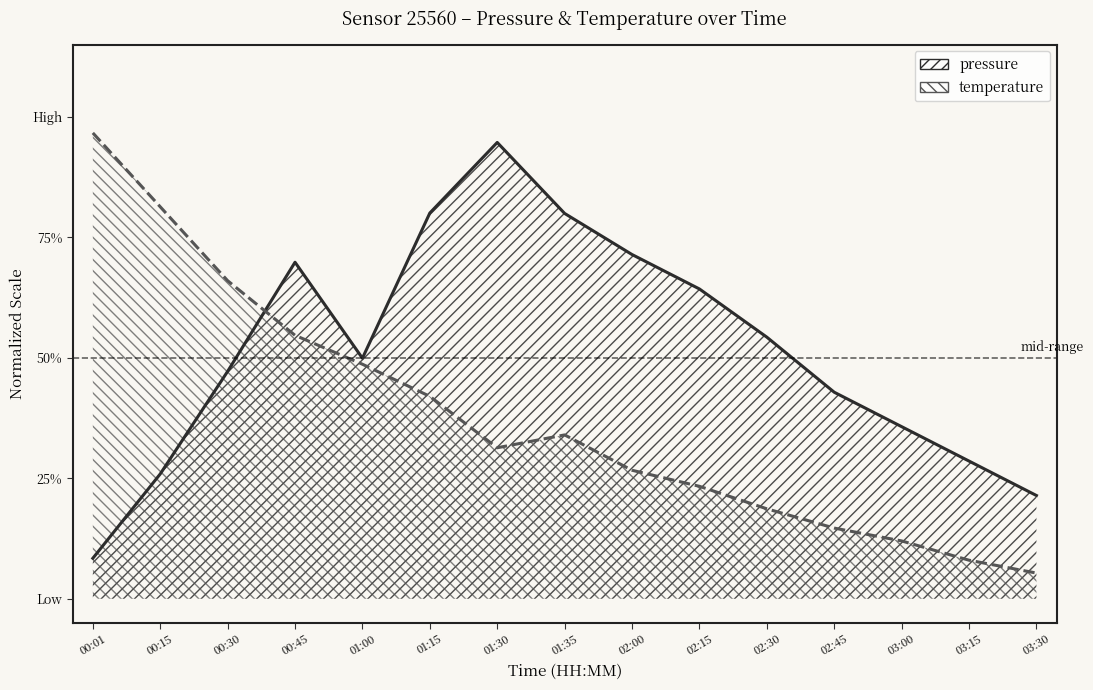

Rank the series at 01:30 from highest to lowest value.

pressure, temperature